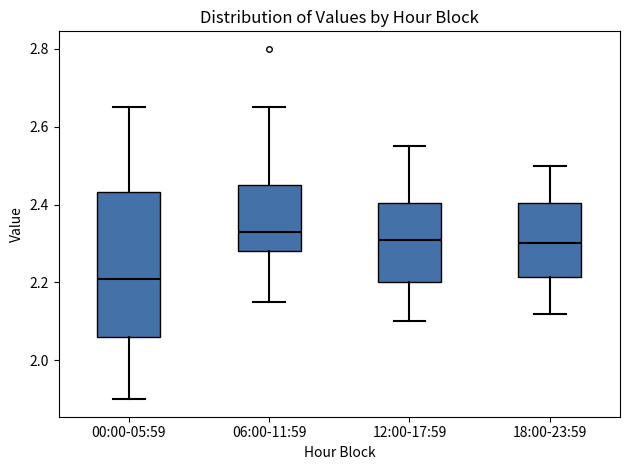

Comparing the boxes themselves (not the whiskers), which one is the tallest?

00:00-05:59